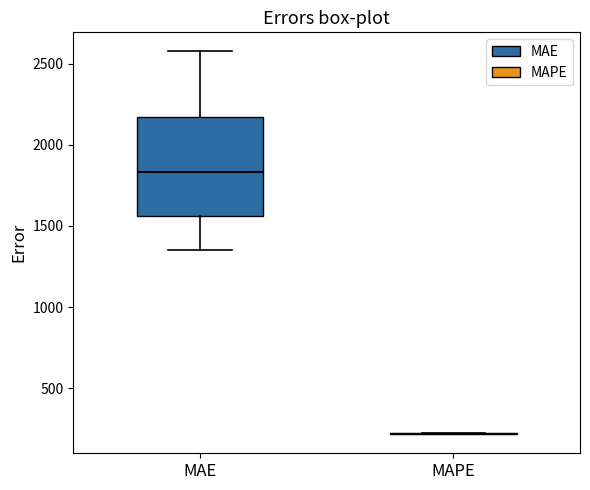

Reading left to right, read every box against the y-axis: the position of its median line, the range the box covers, and the ends of its whiskers. The values are not printed on the chart, so give them approximately, as read against the axis.

MAE: median 1850, box 1550 to 2150, whiskers 1350 to 2550
MAPE: box collapsed to a line at 200, whiskers 200 to 200